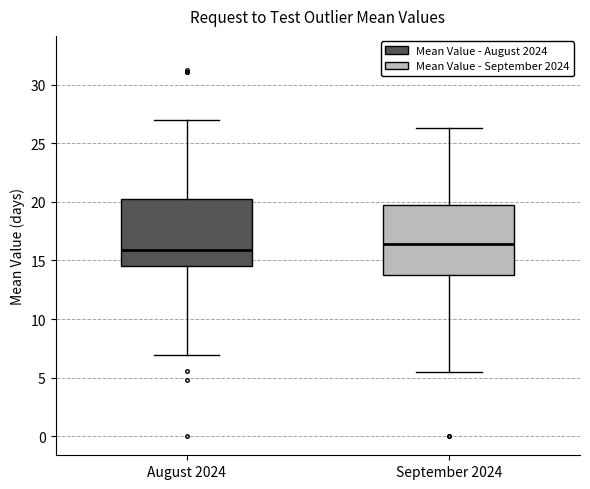

Reading left to right, transcribe this box plot: for each box, give where its median line is, the range the box spans, and where its two whiskers end, as read against the y-axis. The values are not printed on the chart, so give them approximately, as read against the axis.

August 2024: median 16.0, box 14.5 to 20.5, whiskers 7.0 to 27.0
September 2024: median 16.5, box 14.0 to 19.5, whiskers 5.5 to 26.5